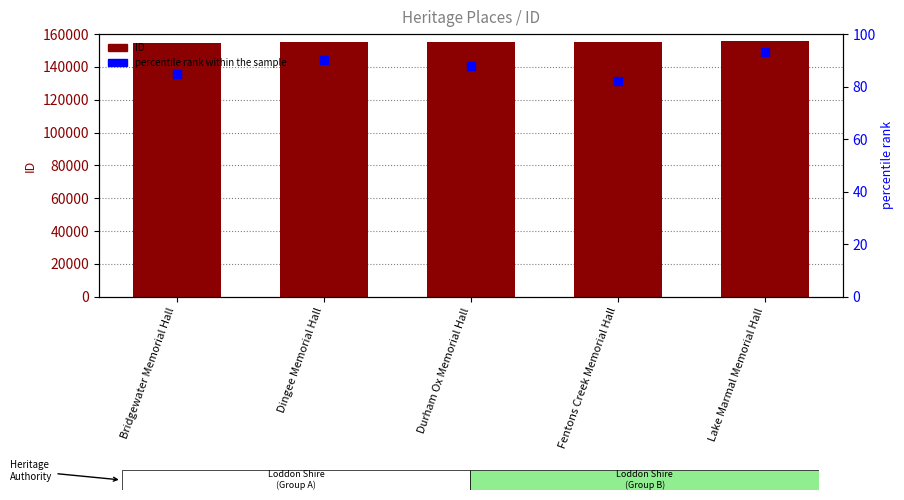

Is the value of percentile rank within the sample at Bridgewater Memorial Hall greater than the value of ID at Fentons Creek Memorial Hall?

No